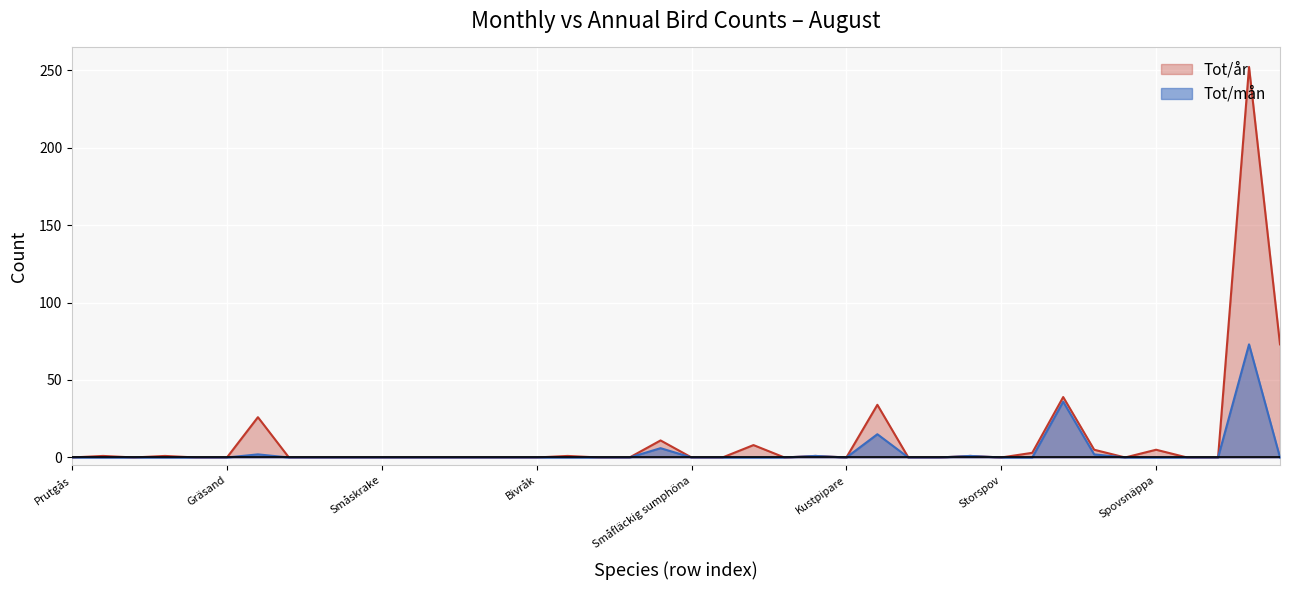

What is the maximum value for Tot/år?

252